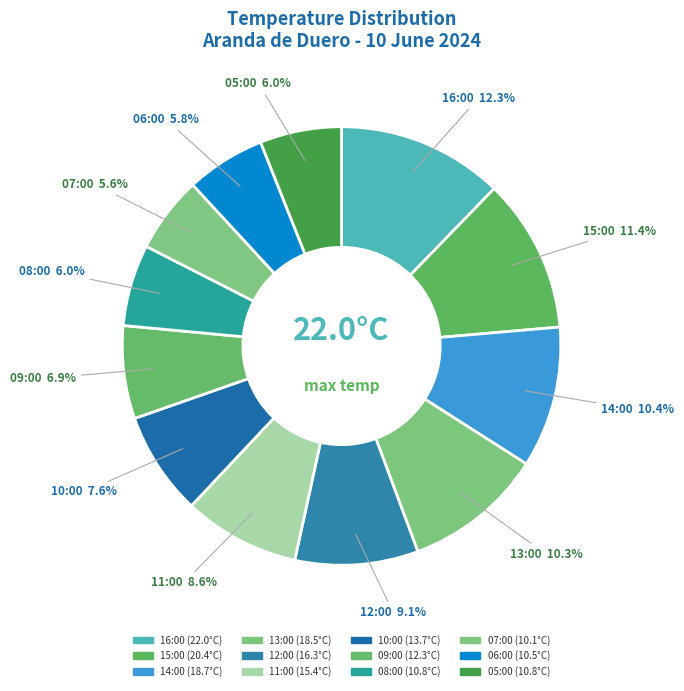

To the nearest percent, what percentage of the pie is 08:00?

6%